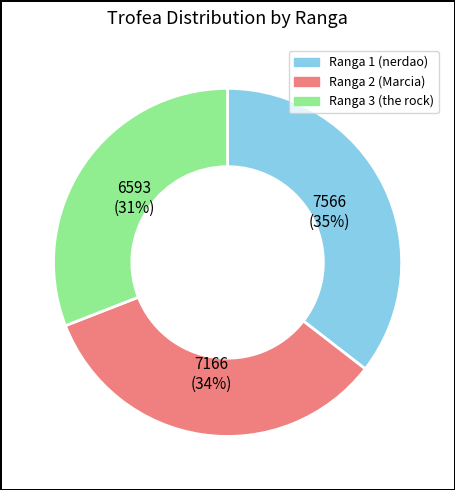

Does any single category account for the majority?

No